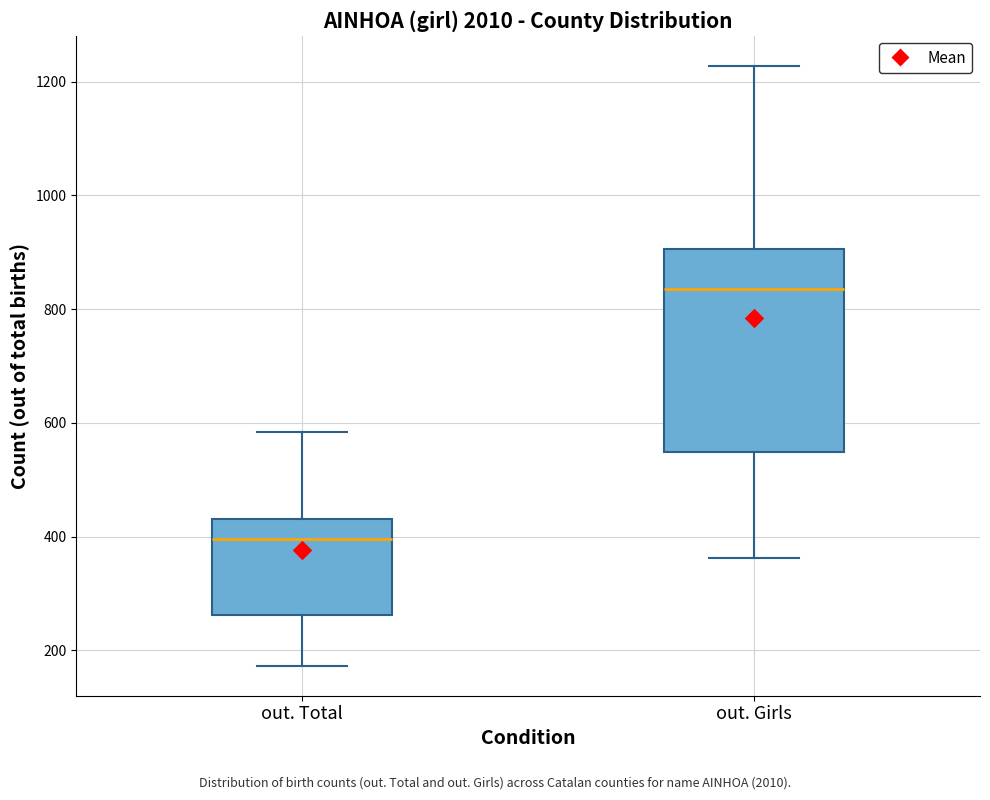

Reading left to right, read every box against the y-axis: the position of its median line, the range the box covers, and the ends of its whiskers. The values are not printed on the chart, so give them approximately, as read against the axis.

out. Total: median 400, box 260 to 440, whiskers 180 to 580
out. Girls: median 840, box 540 to 900, whiskers 360 to 1220